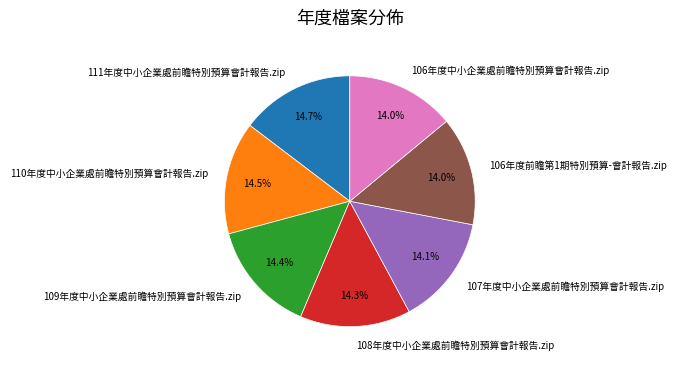

Combined, what portion of the pie is 111年度中小企業處前瞻特別預算會計報告.zip and 110年度中小企業處前瞻特別預算會計報告.zip?

29.2%